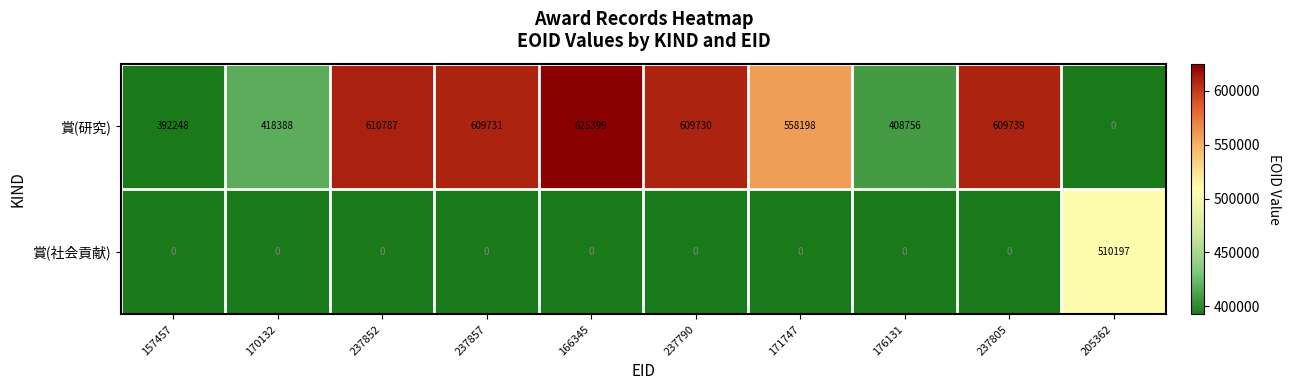

Which series changed the most between 237857 and 237790?

賞(研究)